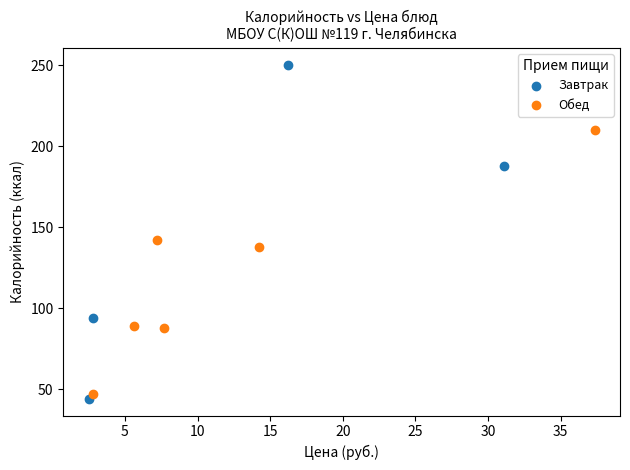

Which series has the widest spread of Y values?

Завтрак